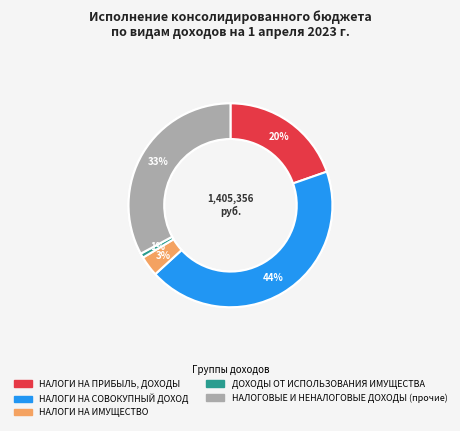

Is there a majority slice in this chart?

No